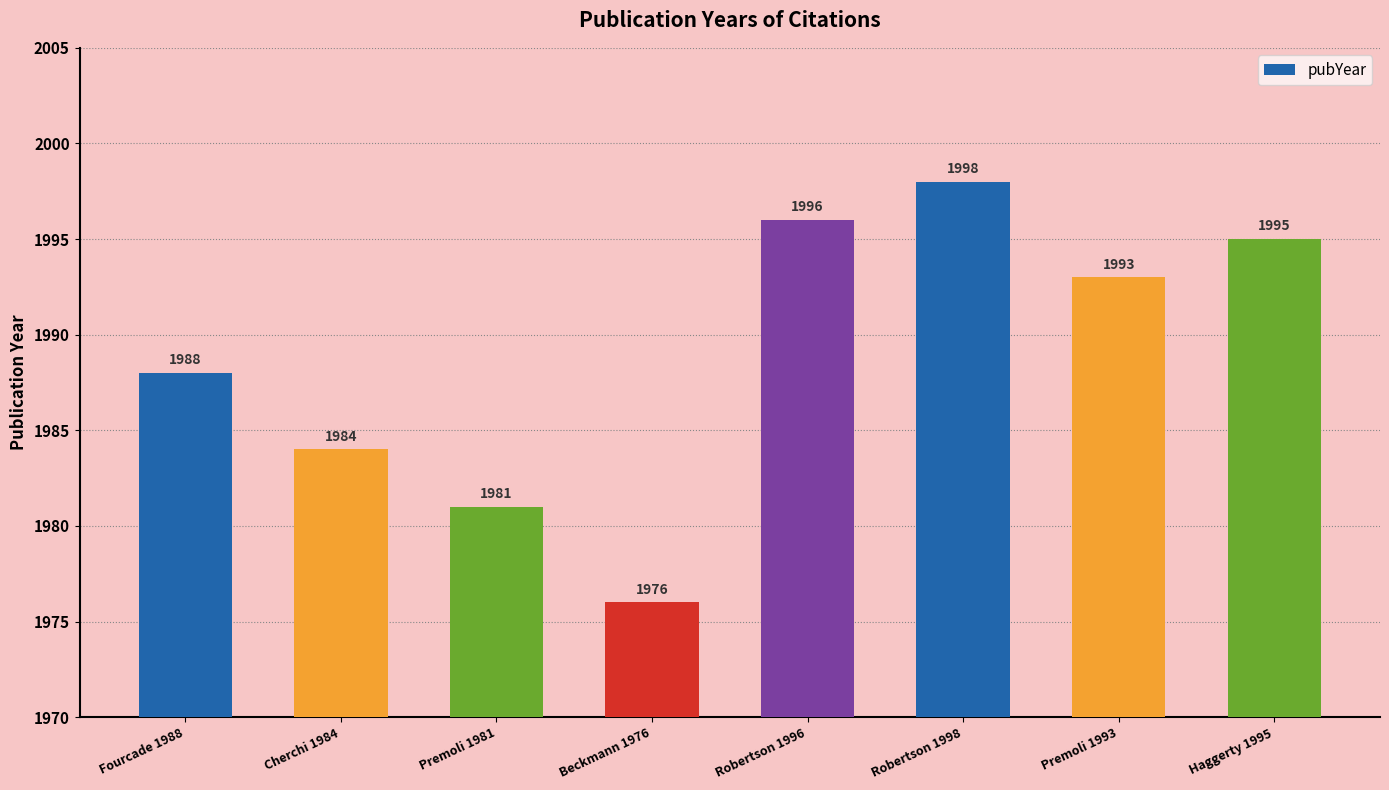

Which category has the highest value across all series?

Robertson 1998